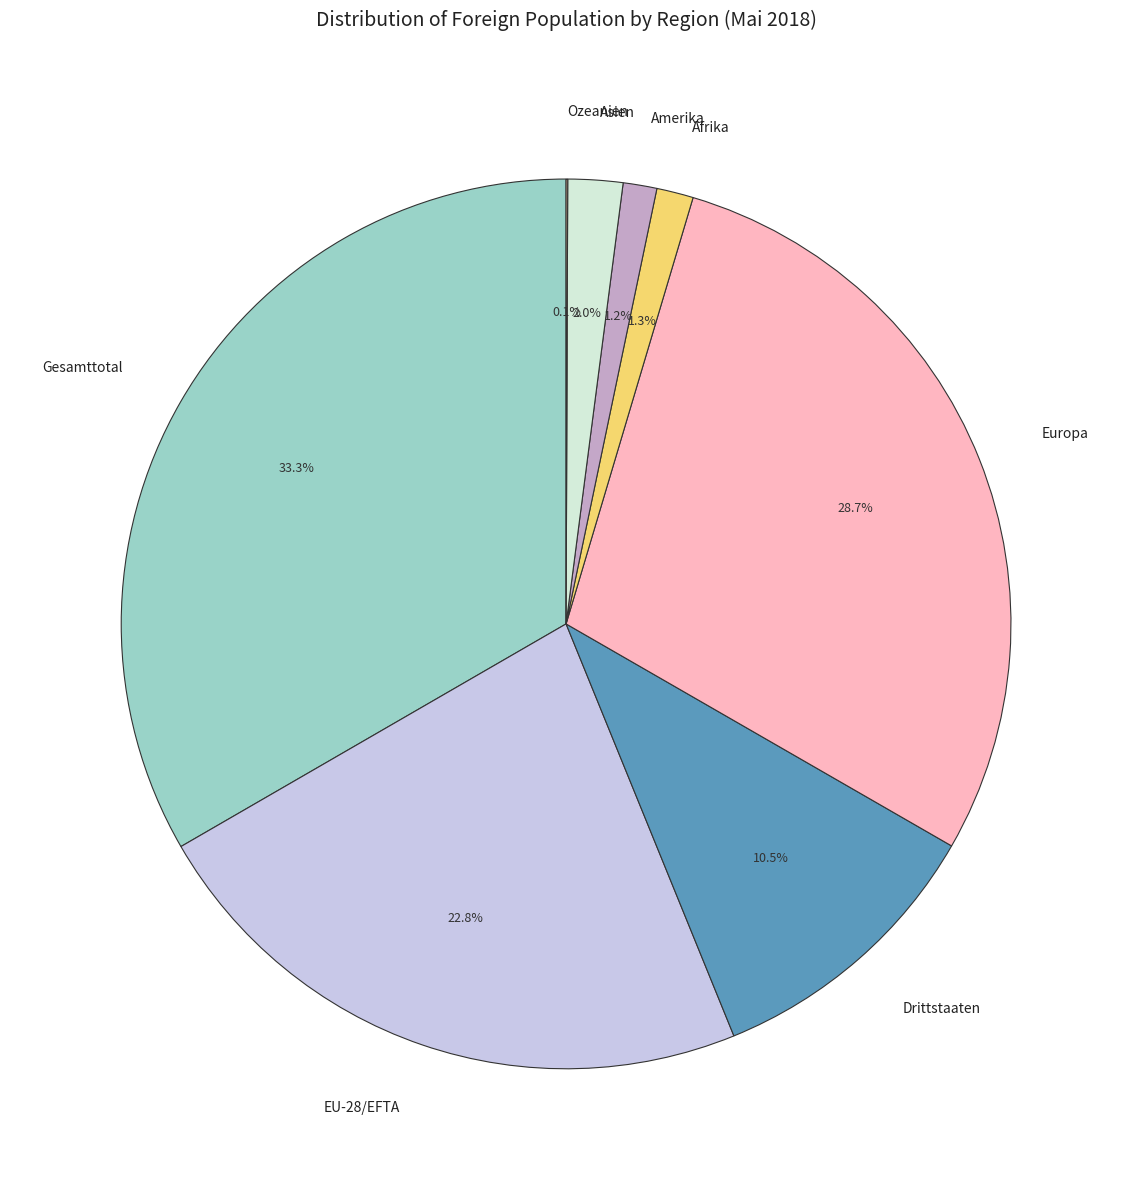

To the nearest percent, what percentage of the pie is EU-28/EFTA?

23%